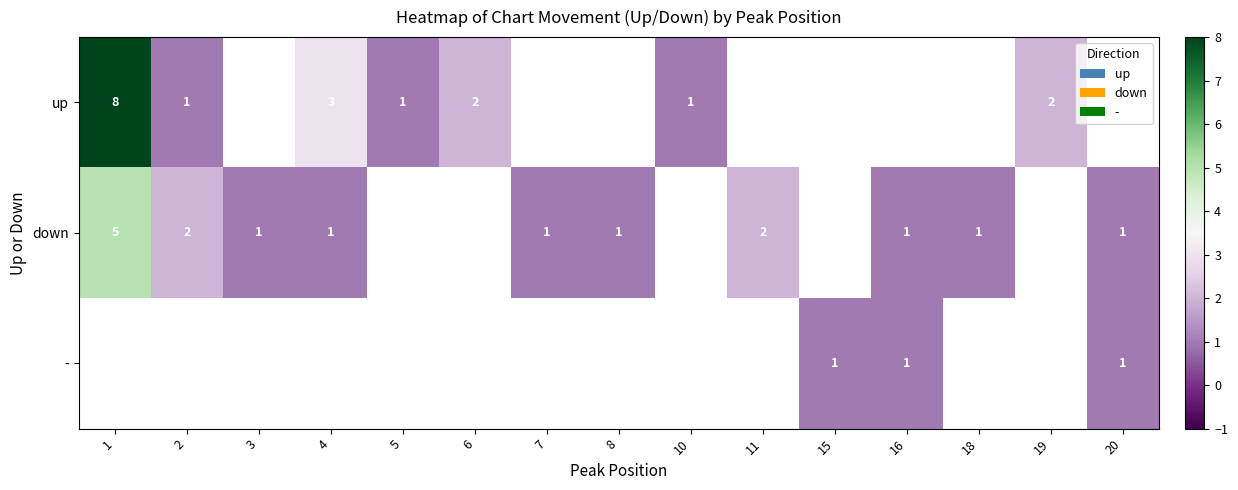

At how many categories does at least one series exceed 7?

1